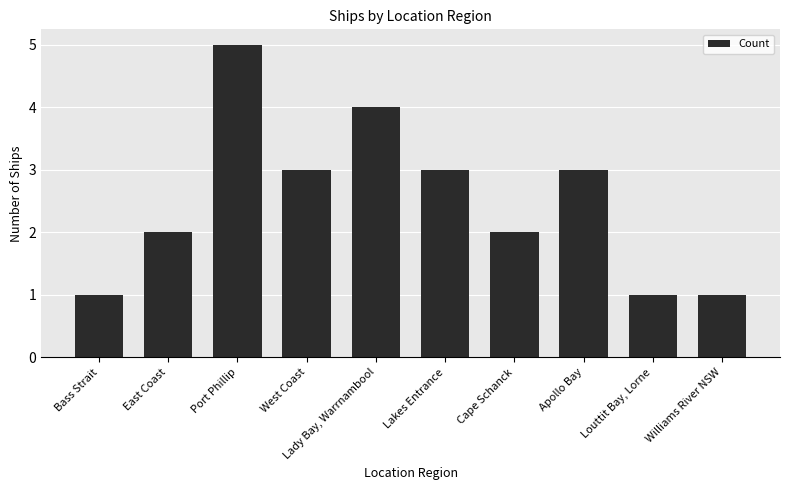

The value at Williams River NSW is 2. True or false?

False